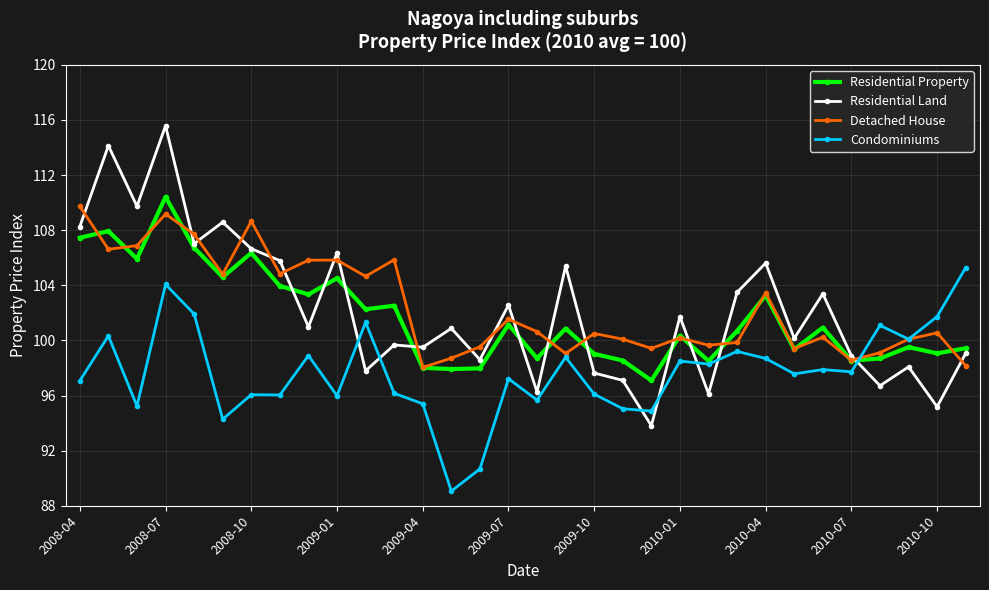

True or false: Condominiums and Residential Land intersect in this chart.

True